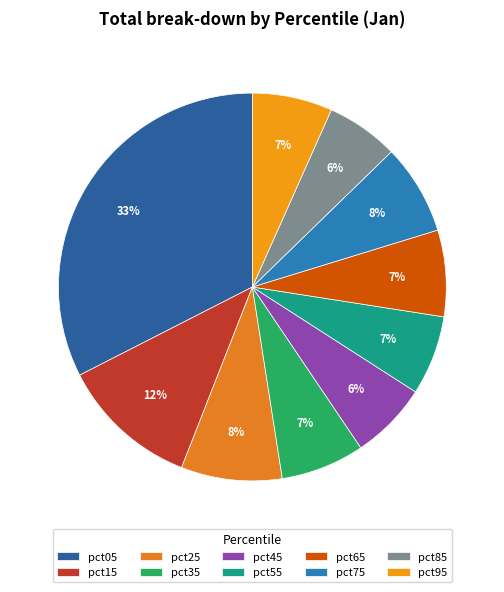

To the nearest percent, what percentage of the pie is pct75?

8%